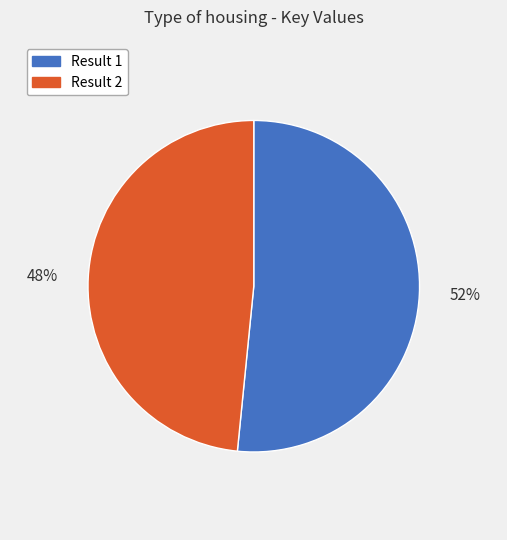

Which slice represents more than half of the pie?

52%